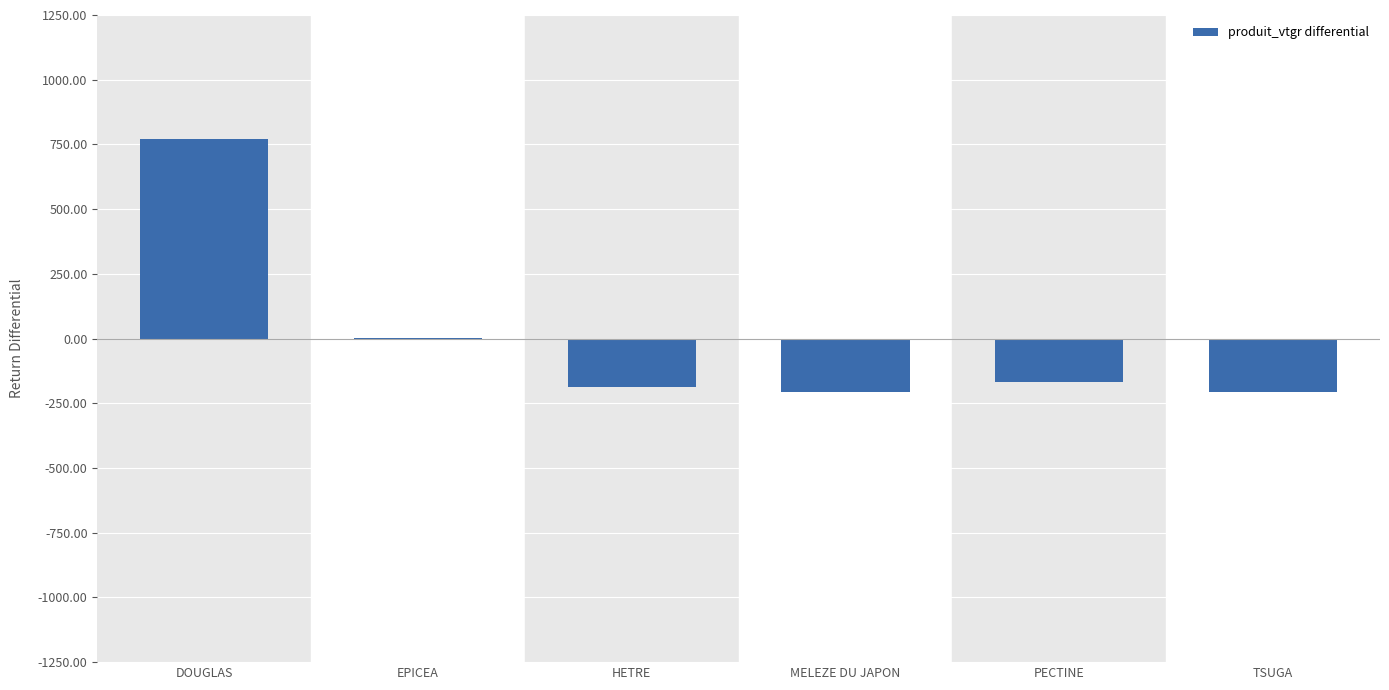

At which category does the chart reach its peak across all series?

DOUGLAS